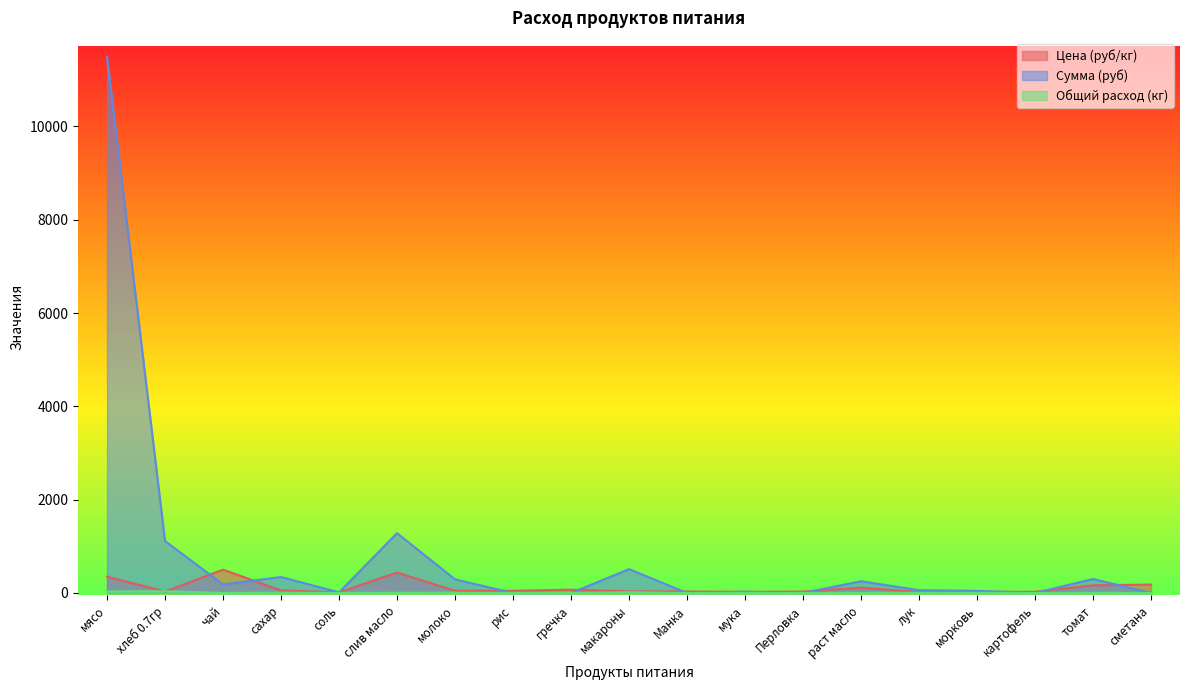

The Общий расход (кг) series shows 21.5 at Перловка. True or false?

False